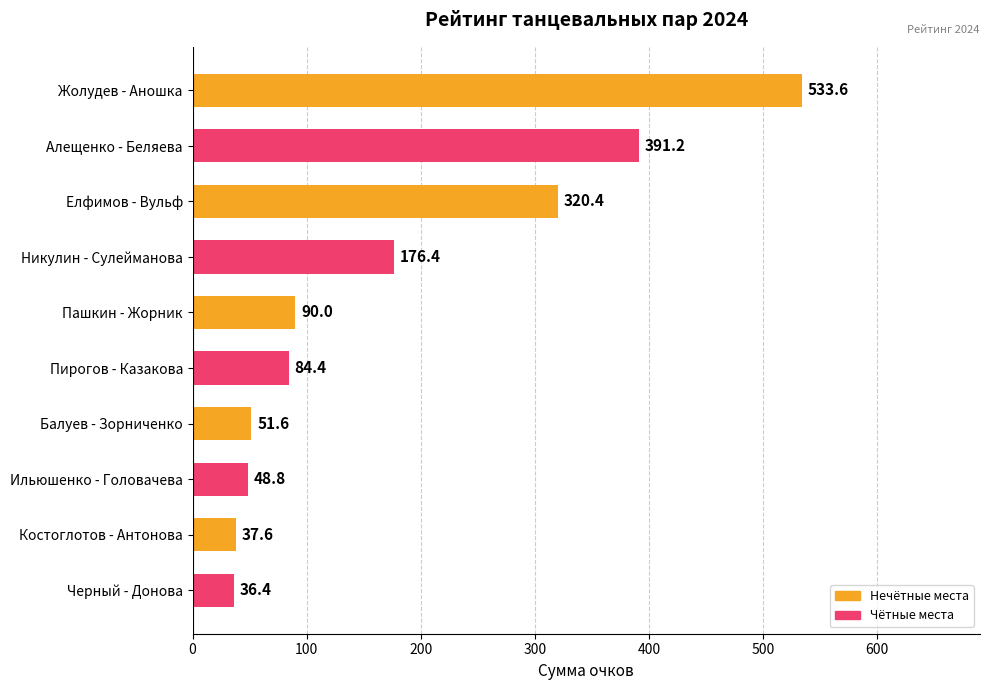

The chart shows a value of 159.4 at Алещенко - Беляева. True or false?

False